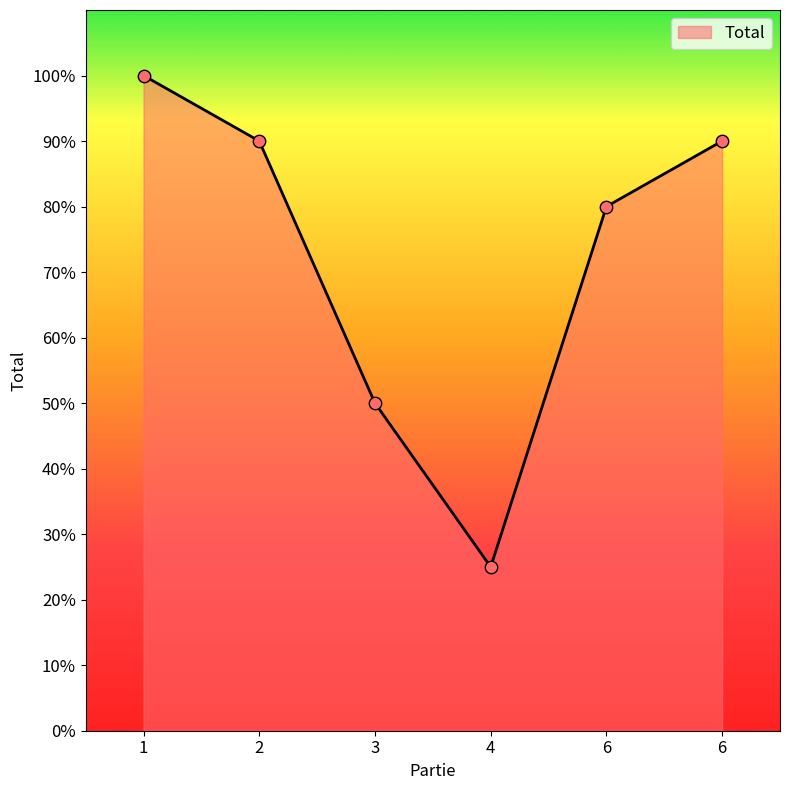

Between 3 and 1, which is larger?

1